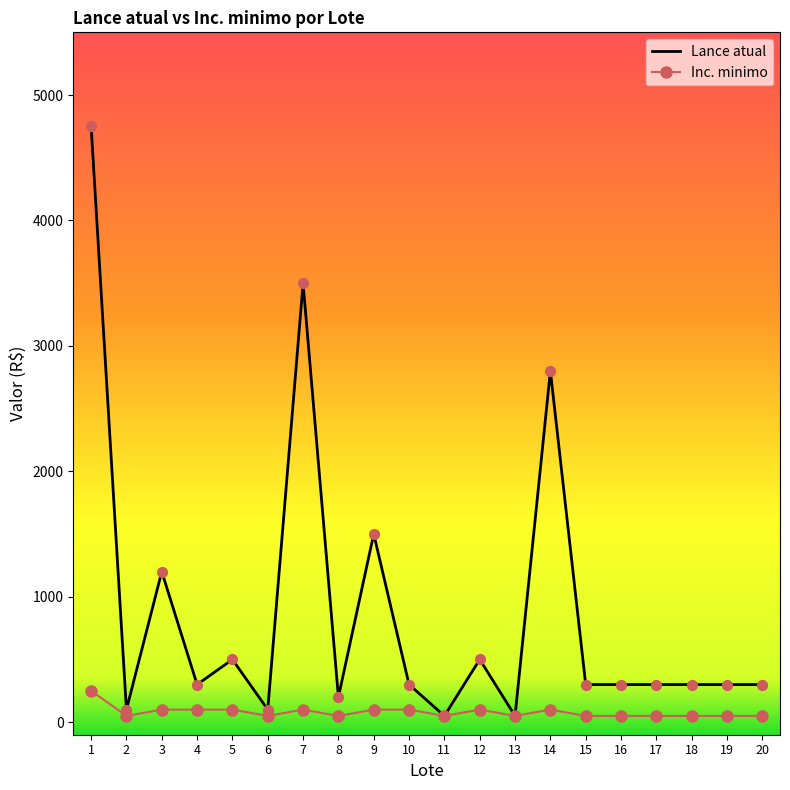

What are all the series names shown in the legend?

Lance atual, Inc. minimo